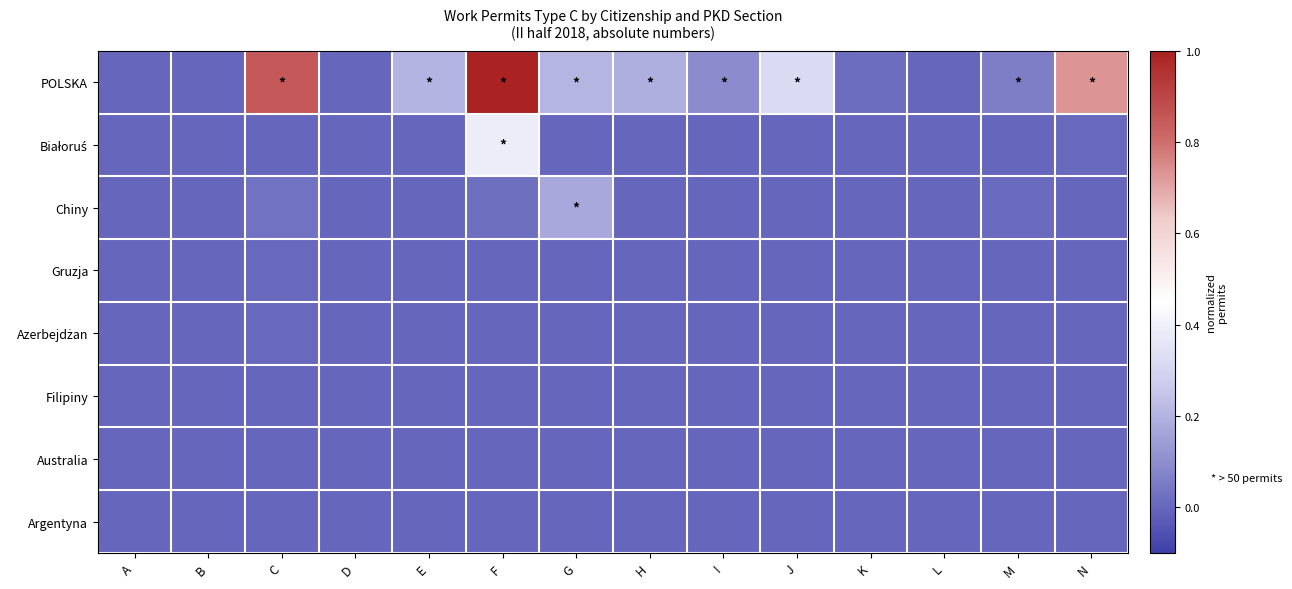

At F, list the series in order from smallest to largest.

Gruzja, Azerbejdżan, Filipiny, Australia, Argentyna, Chiny, Białoruś, POLSKA